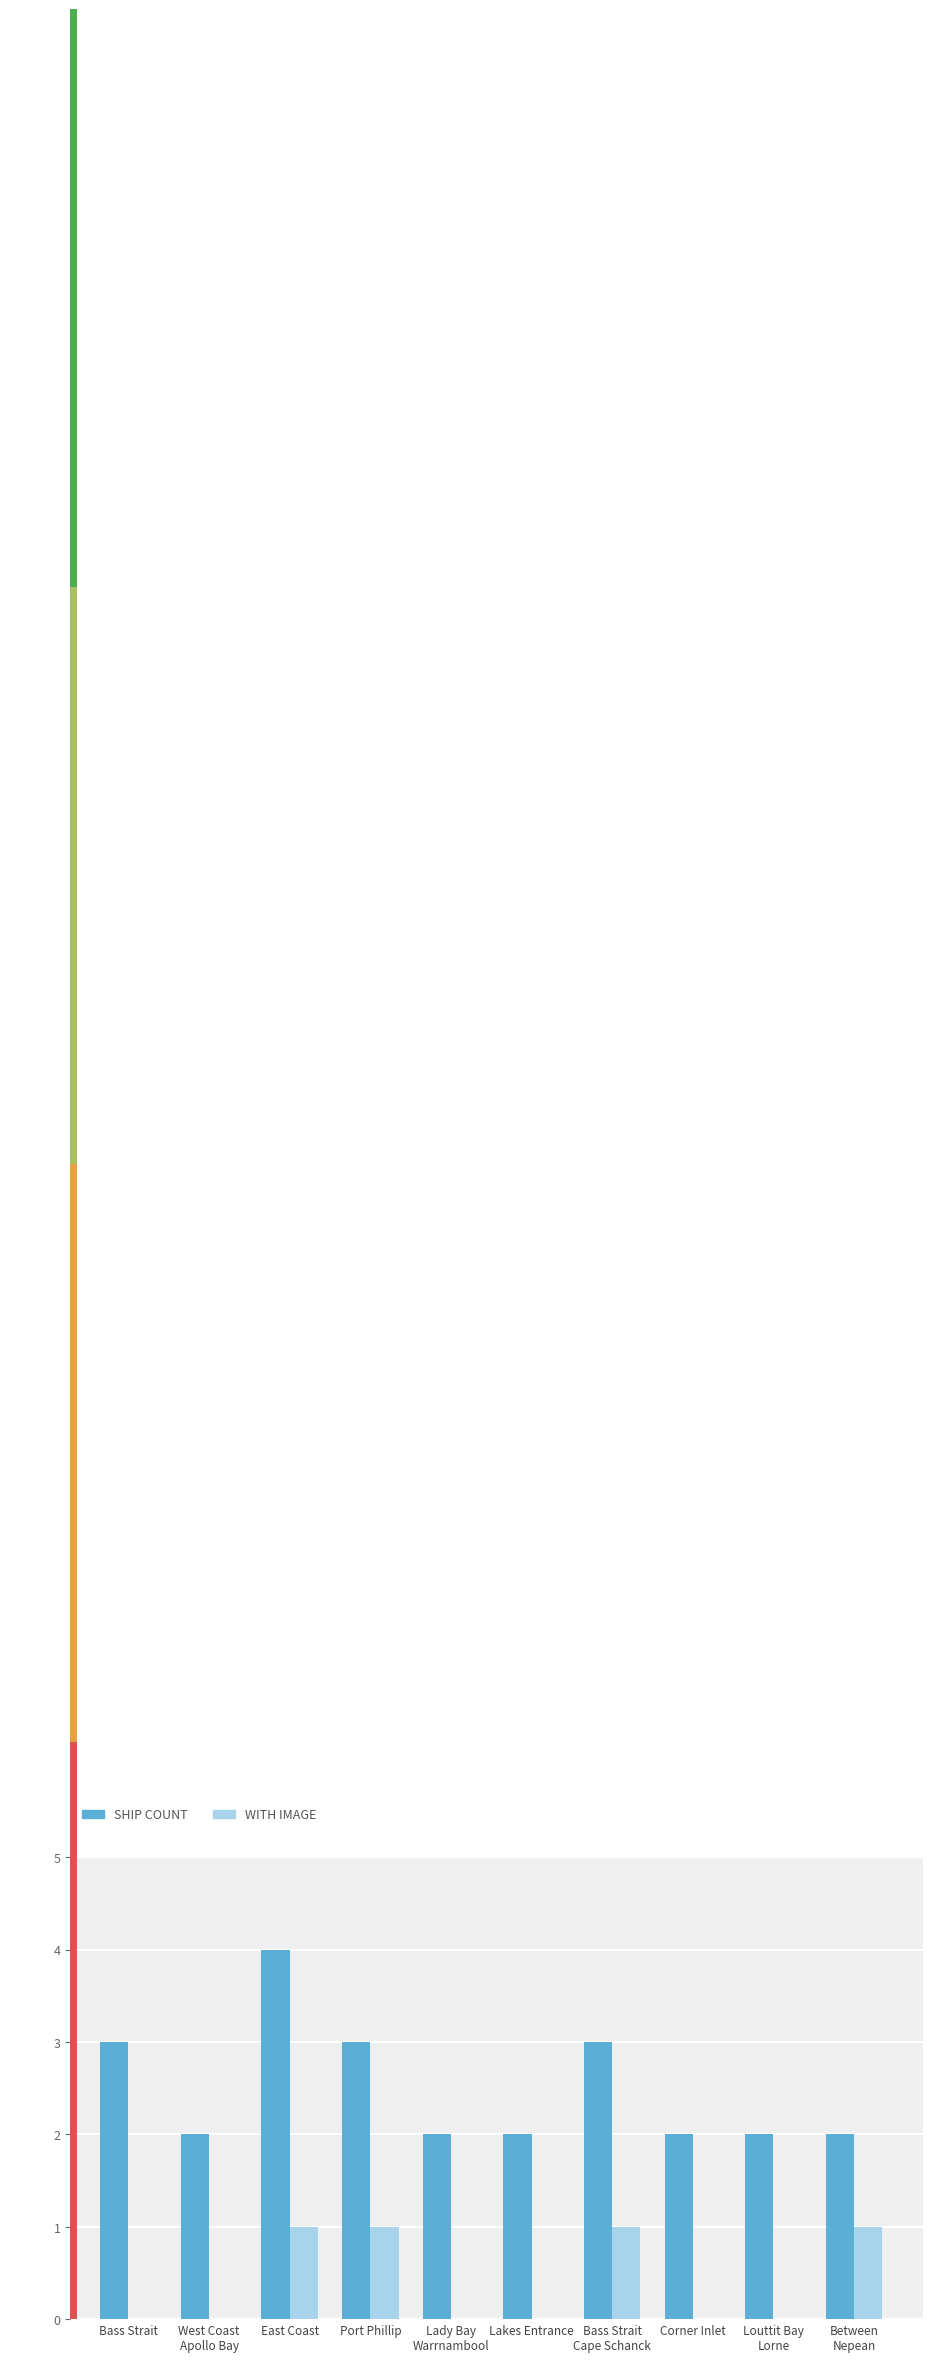

Reading right to left, what are all the values shown in this chart?

Ship Count: Between
Nepean=2	Louttit Bay
Lorne=2	Corner Inlet=2	Bass Strait
Cape Schanck=3	Lakes Entrance=2	Lady Bay
Warrnambool=2	Port Phillip=3	East Coast=4	West Coast
Apollo Bay=2	Bass Strait=3
With Image: Between
Nepean=1	Louttit Bay
Lorne=0	Corner Inlet=0	Bass Strait
Cape Schanck=1	Lakes Entrance=0	Lady Bay
Warrnambool=0	Port Phillip=1	East Coast=1	West Coast
Apollo Bay=0	Bass Strait=0